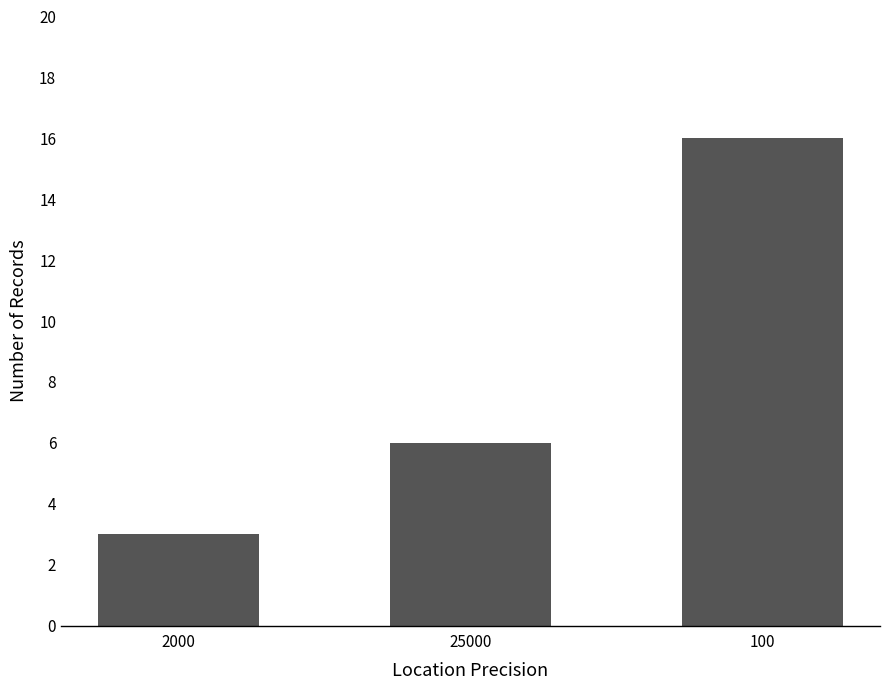

Reading right to left, what are all the values shown in this chart?

100=16	25000=6	2000=3